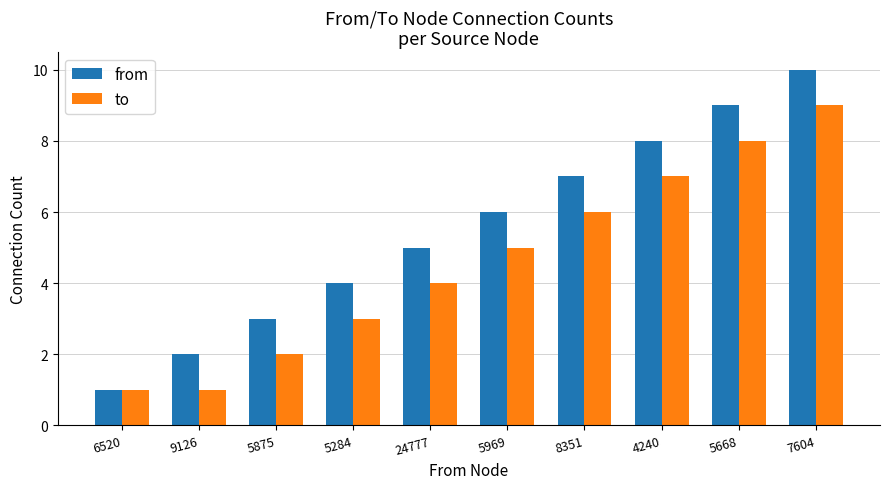

Reading left to right, transcribe all the data shown in this chart.

from: 1	2	3	4	5	6	7	8	9	10
to: 1	1	2	3	4	5	6	7	8	9